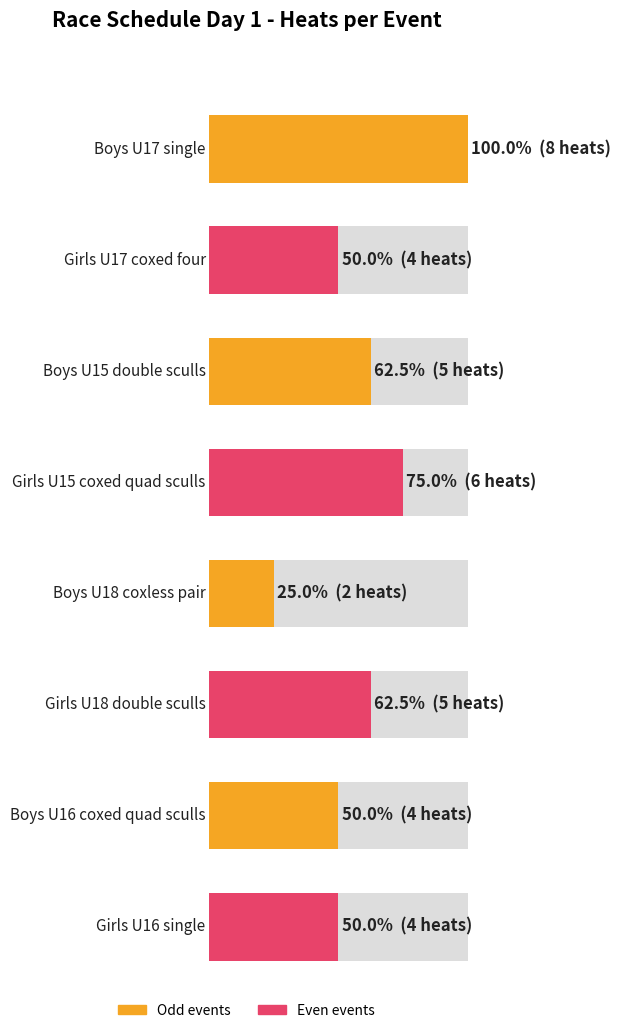

Which has a higher value, Boys U17 single or Girls U16 single?

Boys U17 single